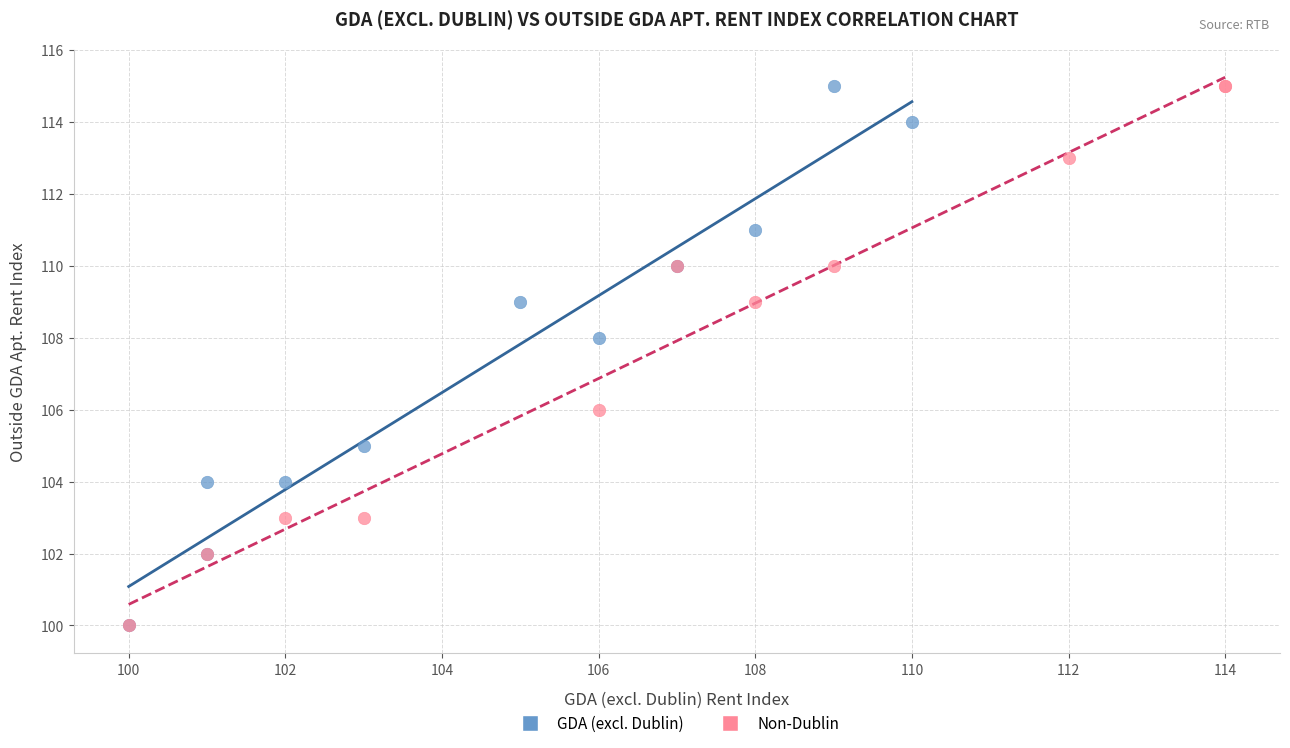

What are all the series names shown in the legend?

GDA (excl. Dublin), Non-Dublin